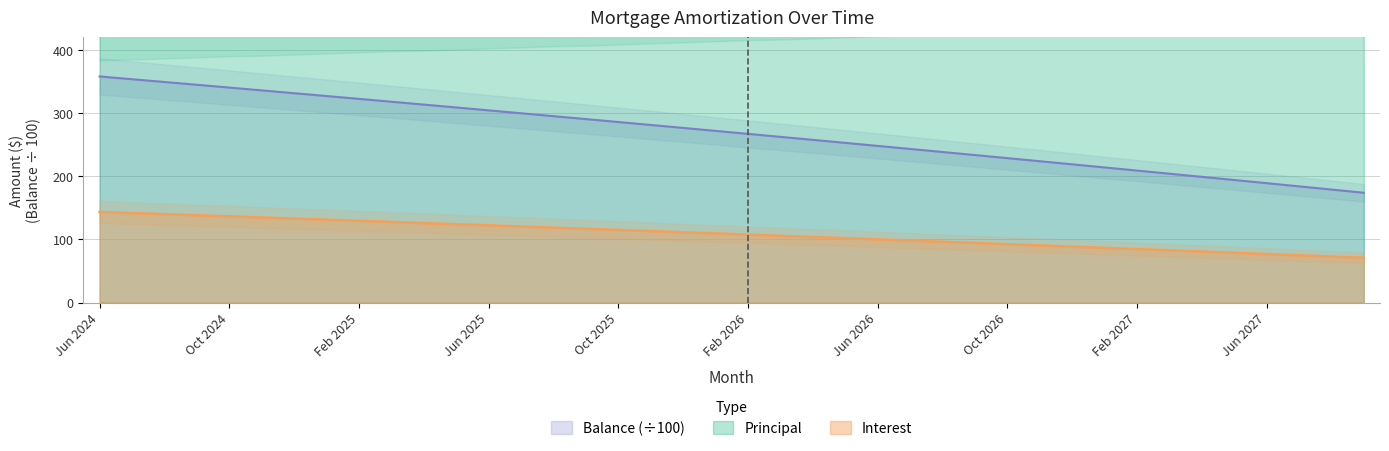

What are all the series names shown in the legend?

Interest, Principal, Balance